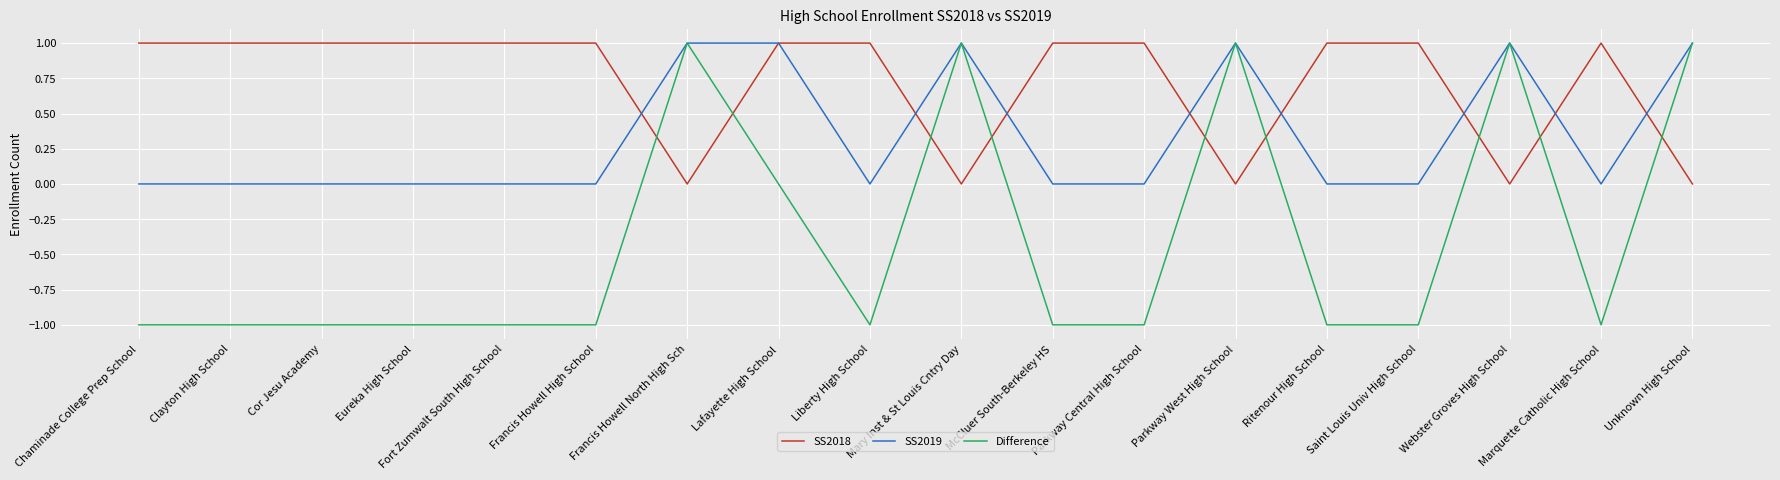

In Difference, how many points are higher than both neighbors (excluding endpoints)?

4